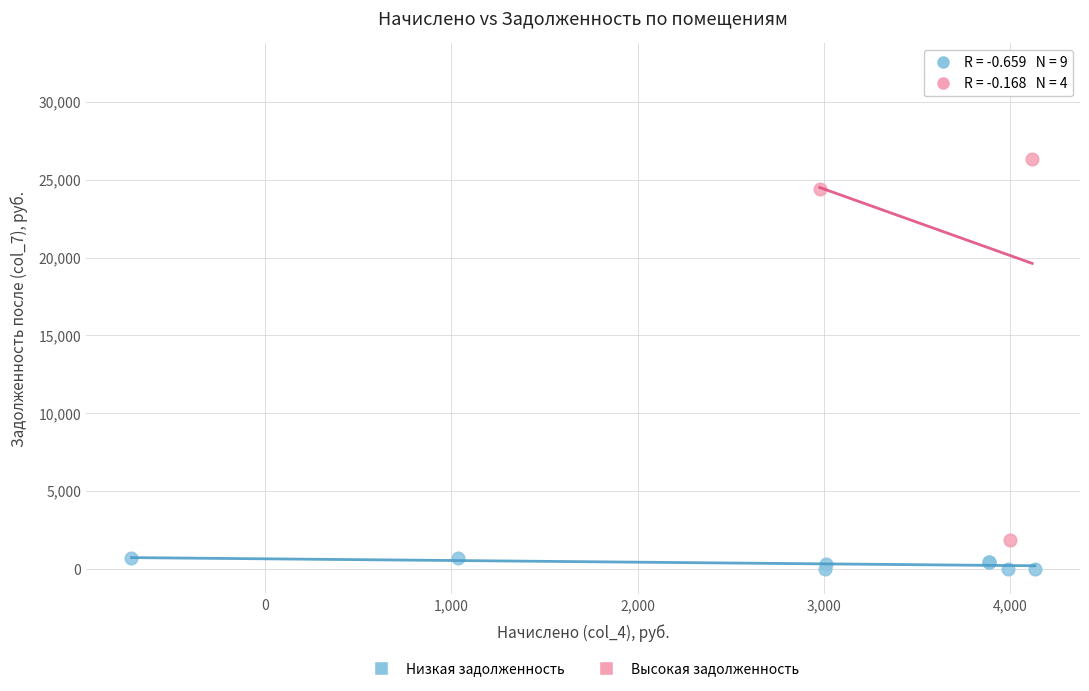

Which series has the largest Y range (max minus min)?

Высокая задолженность